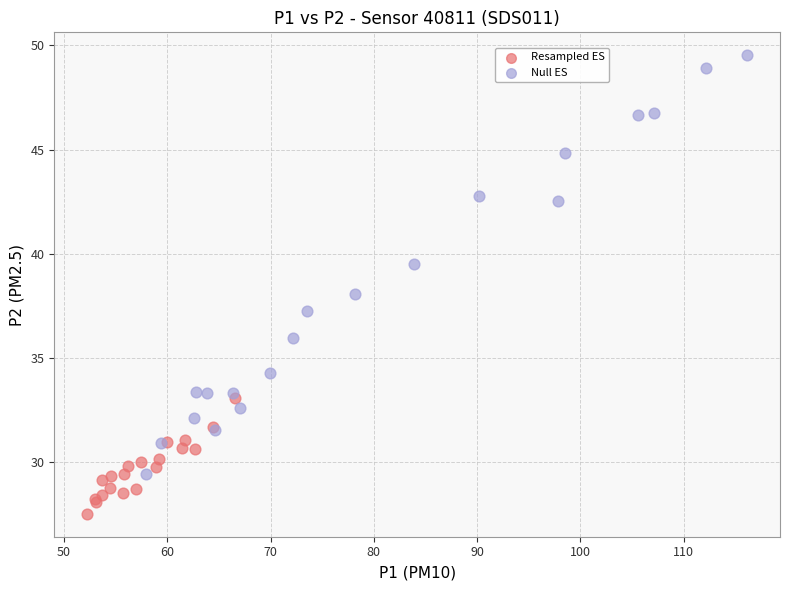

Which series contains the lowest Y value?

Resampled ES